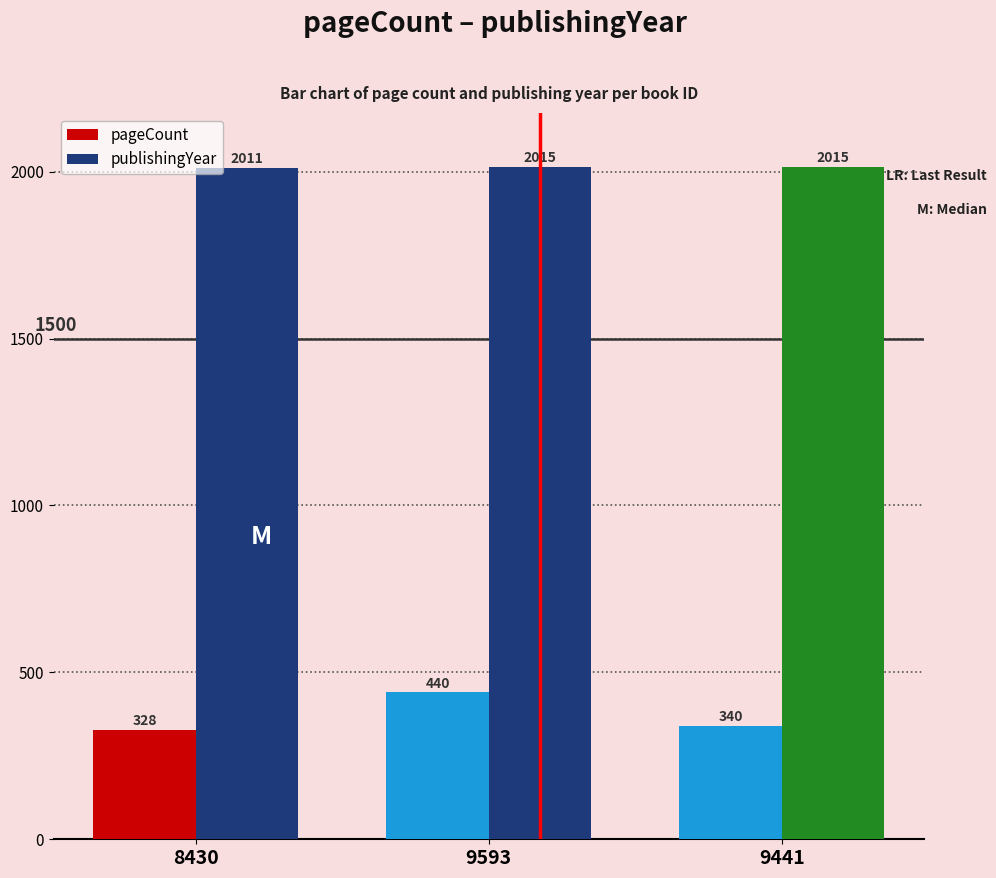

Which series has the largest total across all categories?

publishingYear